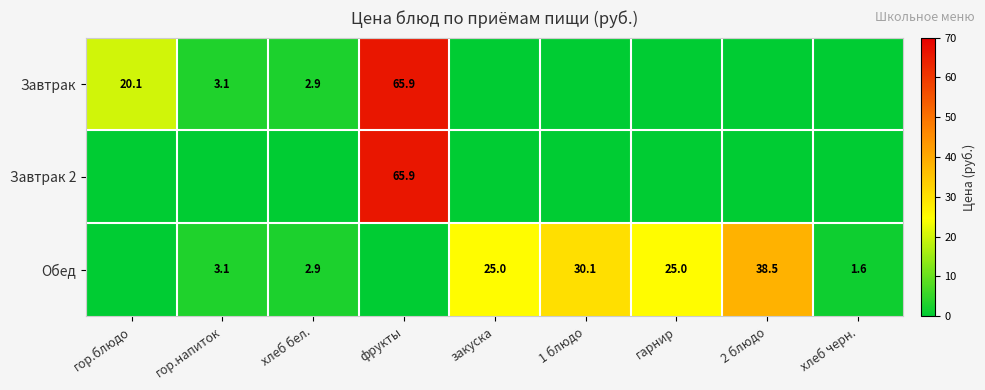

Count the number of categories in the chart.

9